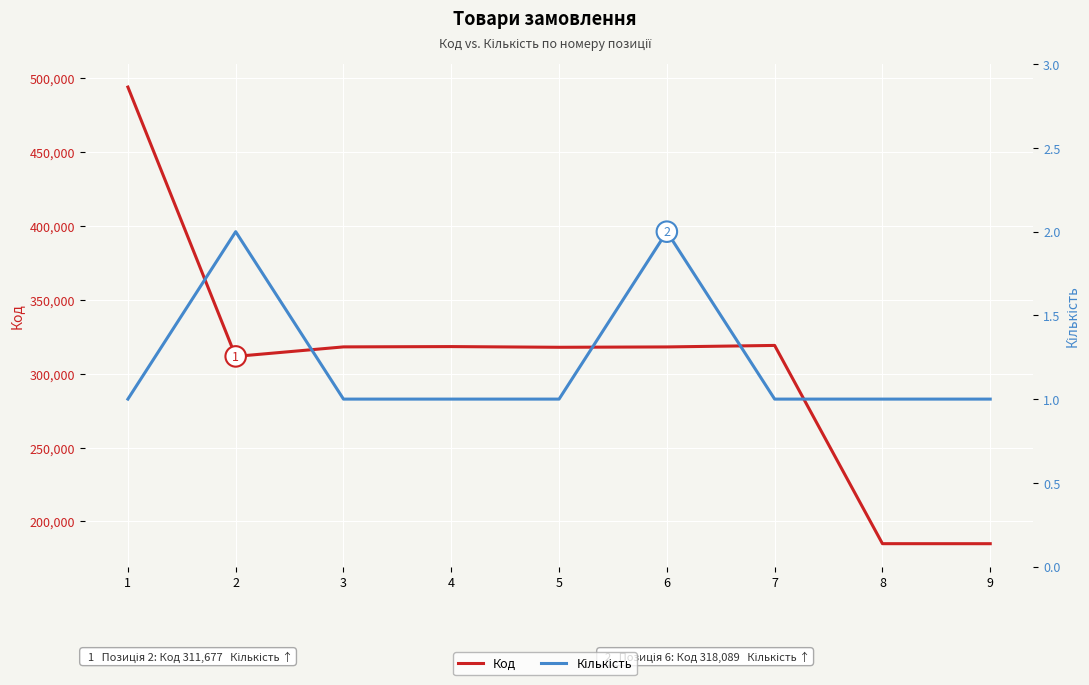

At 4, list the series in order from smallest to largest.

Кількість, Код